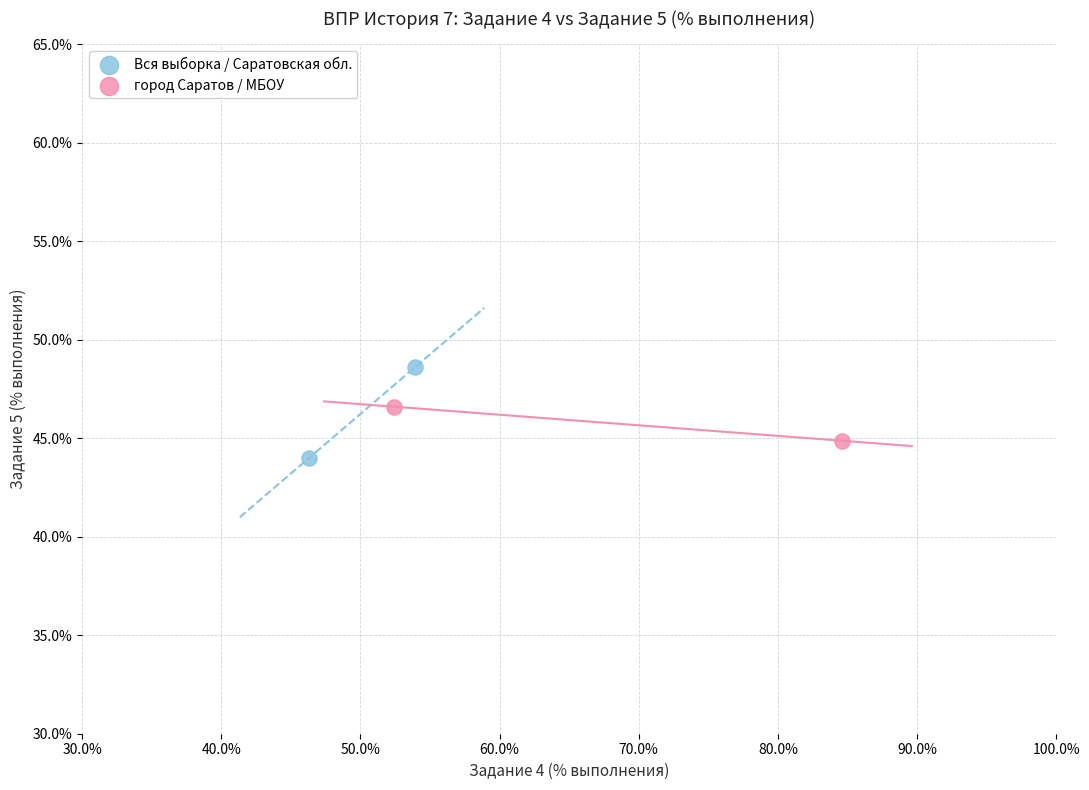

Which series has the widest spread of Y values?

Вся выборка / Саратовская обл.